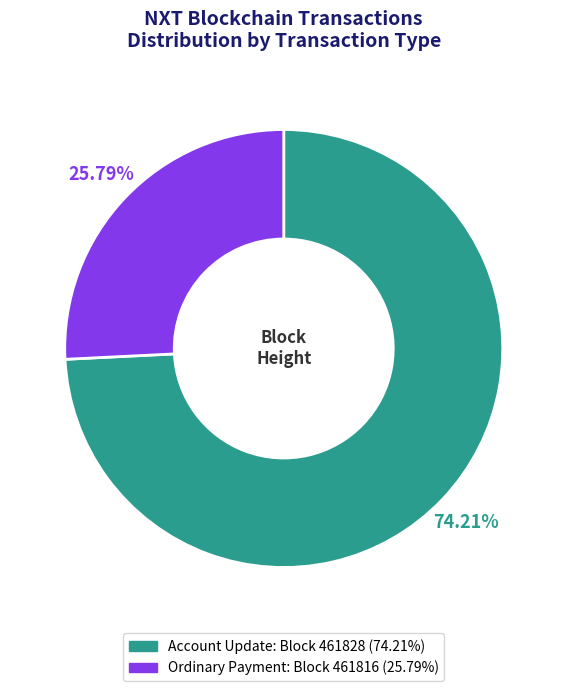

Does any single category account for the majority?

Yes